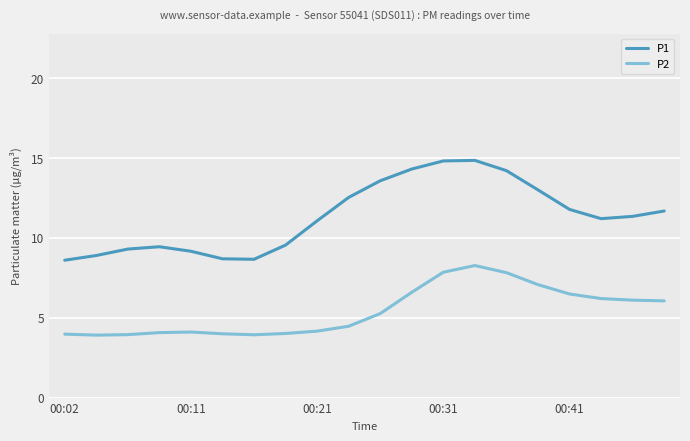

What is the lowest value of the P1 series?

8.6